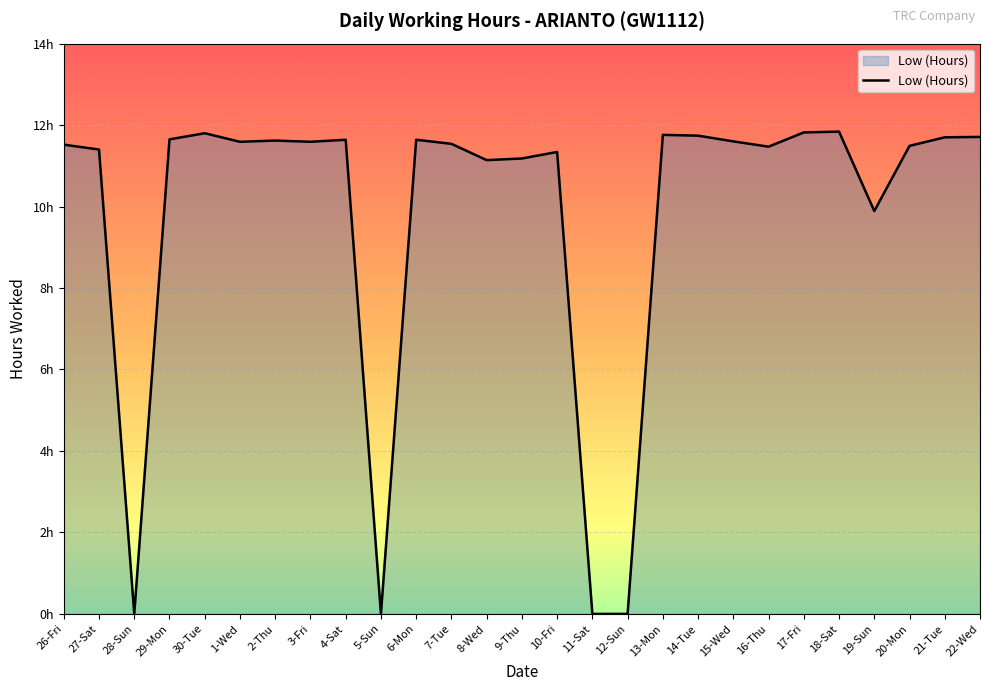

How many points are higher than both their immediate neighbors (excluding endpoints)?

7